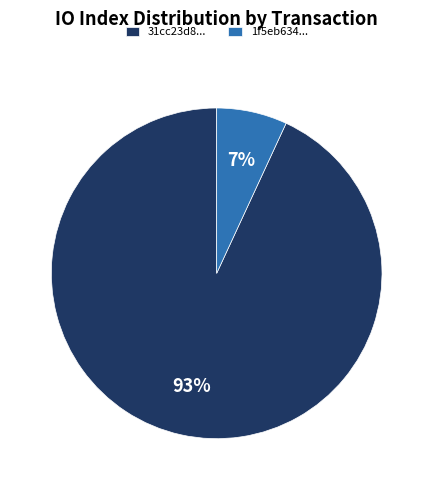

To the nearest percent, what portion does 31cc23d8... represent?

93%